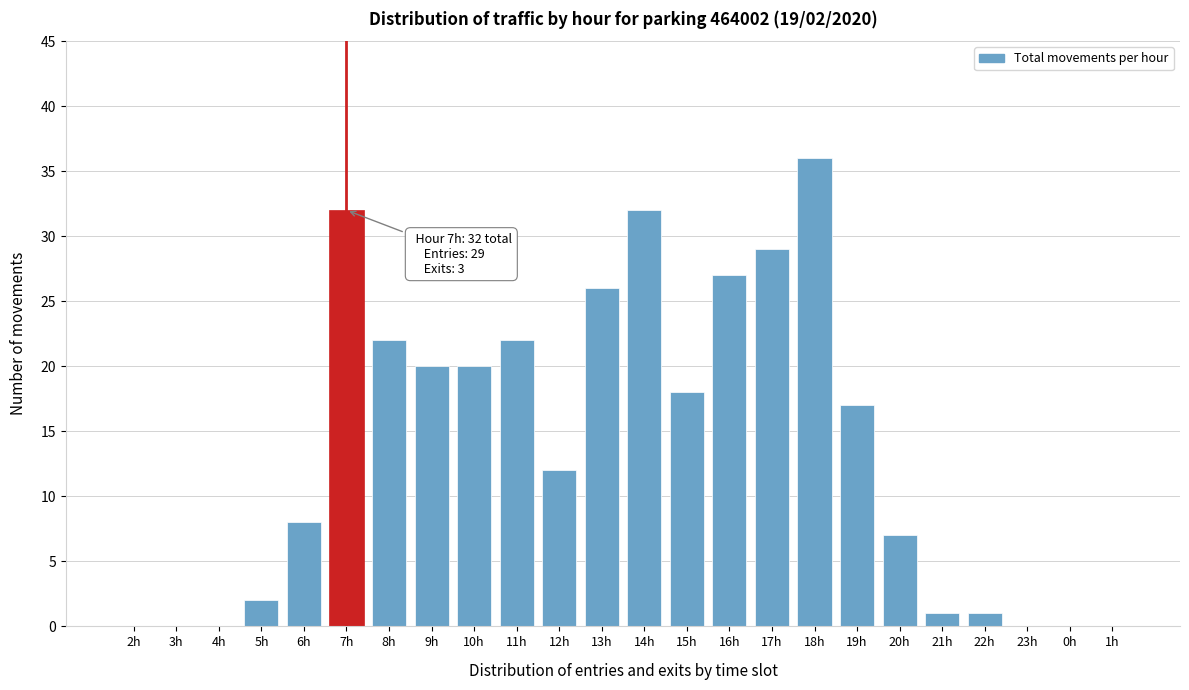

Reading left to right, transcribe all the data shown in this chart.

2h=0	3h=0	4h=0	5h=2	6h=8	7h=32	8h=22	9h=20	10h=20	11h=22	12h=12	13h=26	14h=32	15h=18	16h=27	17h=29	18h=36	19h=17	20h=7	21h=1	22h=1	23h=0	0h=0	1h=0